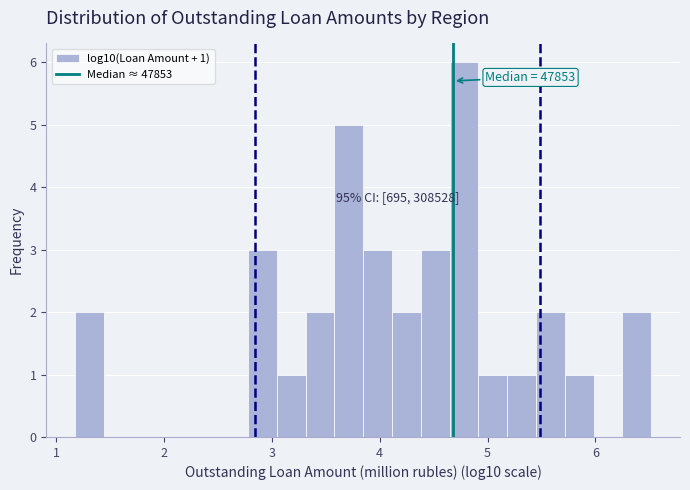

Around what value on the x-axis is the tallest bar? Give the approximate position of its centre, as read against the axis.

4.8